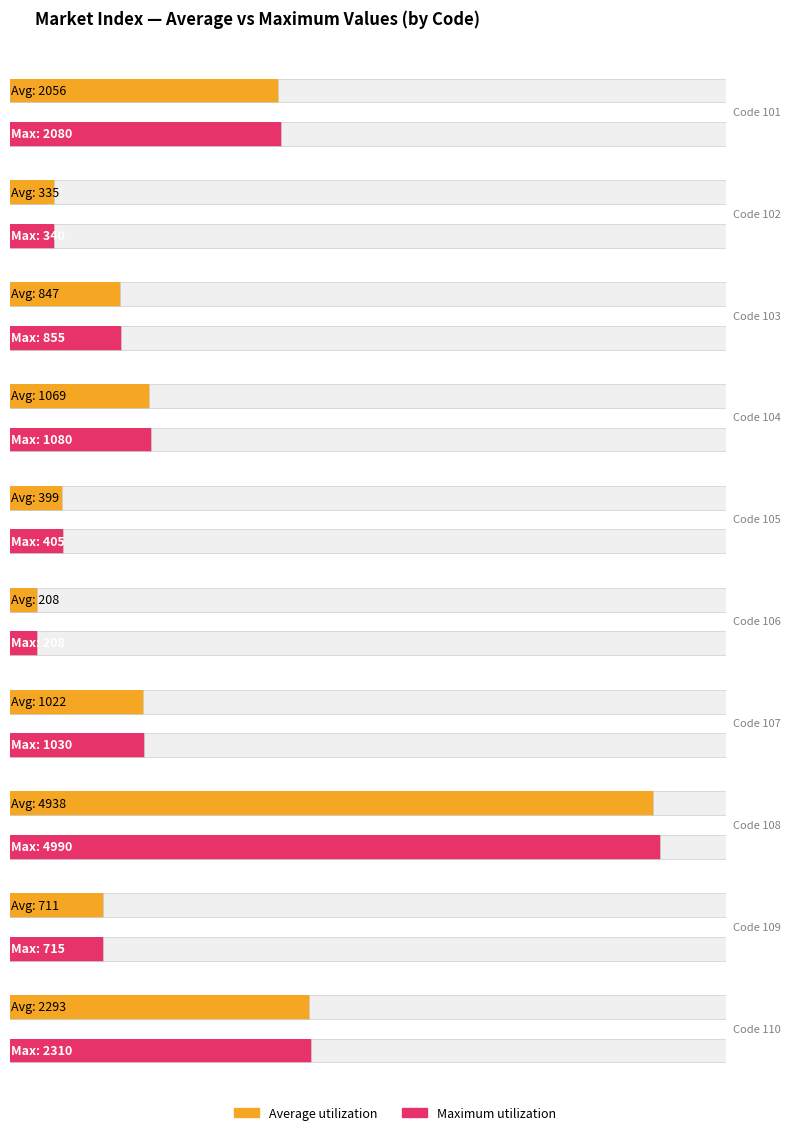

What is the value of the Maximum utilization bar at the 10th from the left?

2310